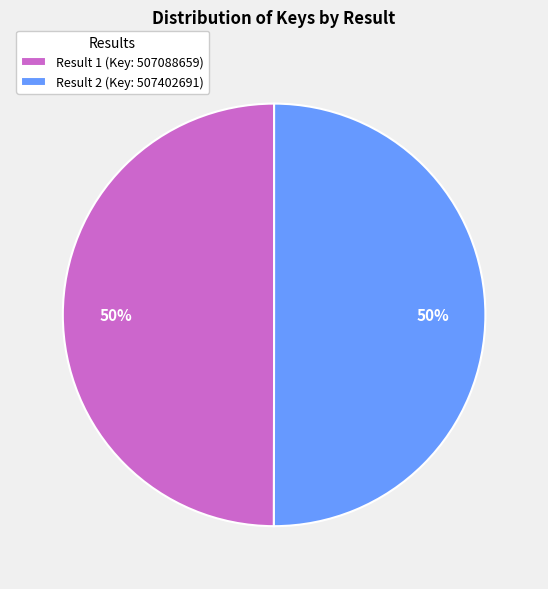

Is the sum of Result 2 and Result 1 greater than half?

Yes